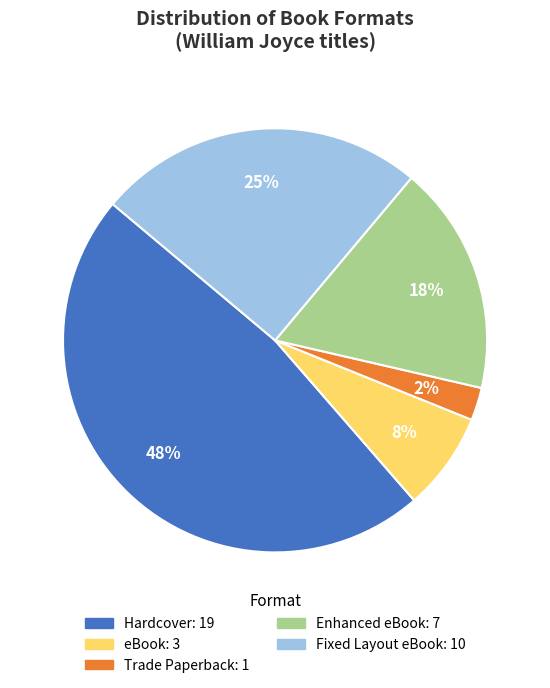

Does any single category account for the majority?

No